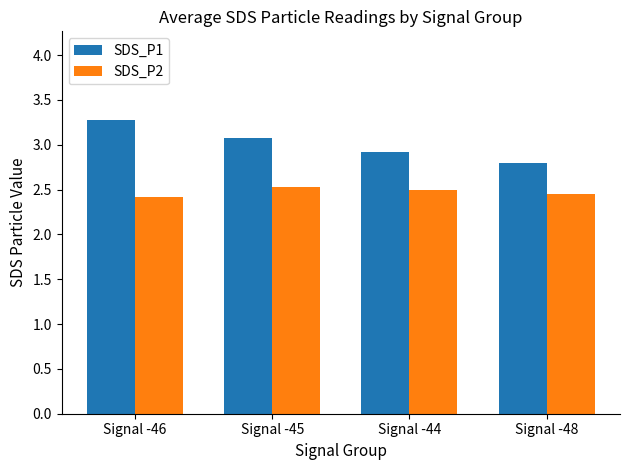

The SDS_P1 series shows 4.7 at Signal -44. True or false?

False